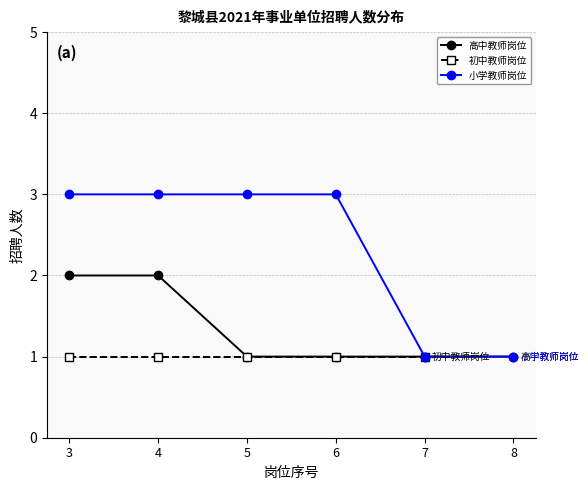

At which label is 高中教师岗位 closest to 1?

5